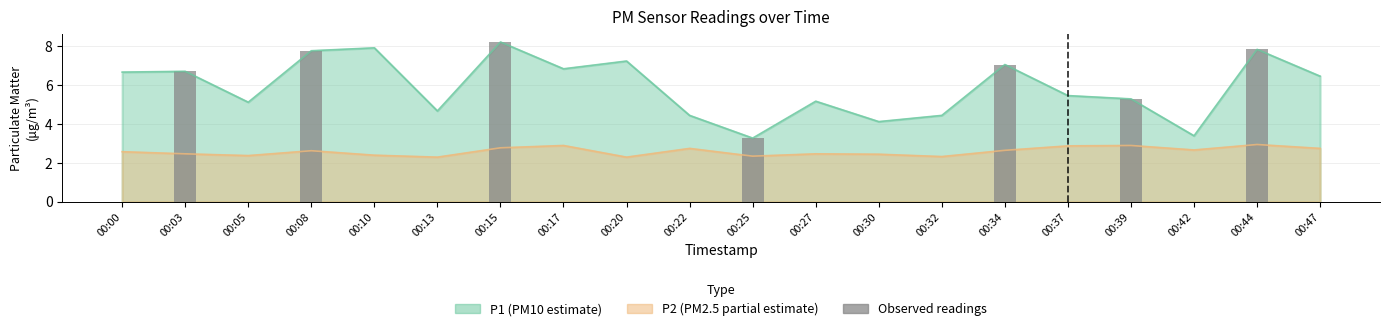

What is the difference between the maximum and minimum values?

5.0